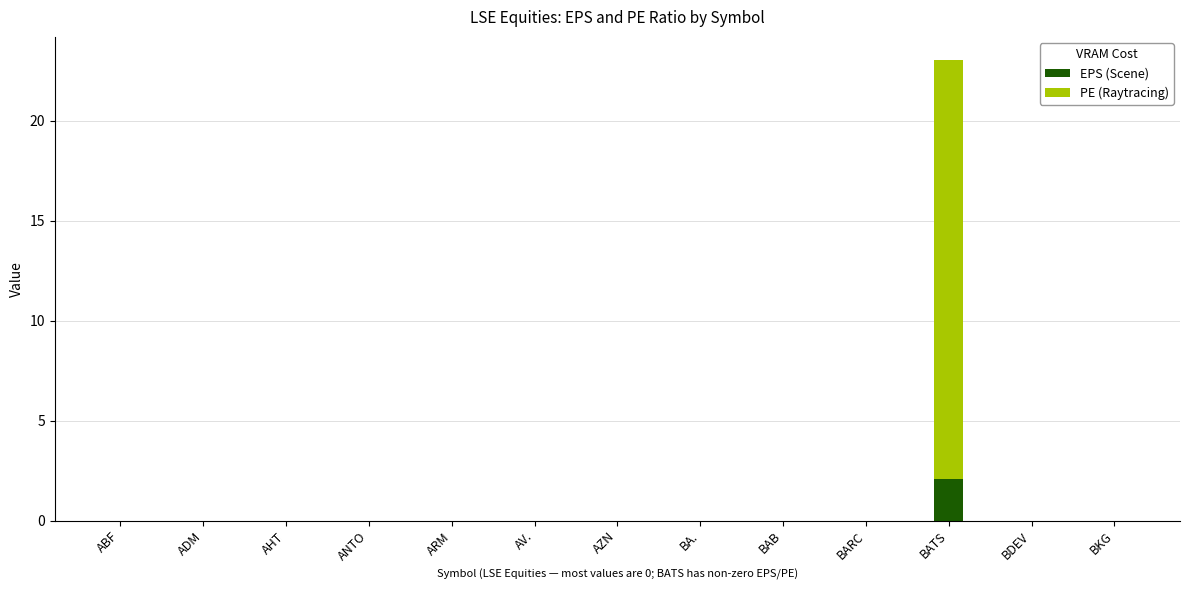

At which category is the sum across all series the highest?

BATS